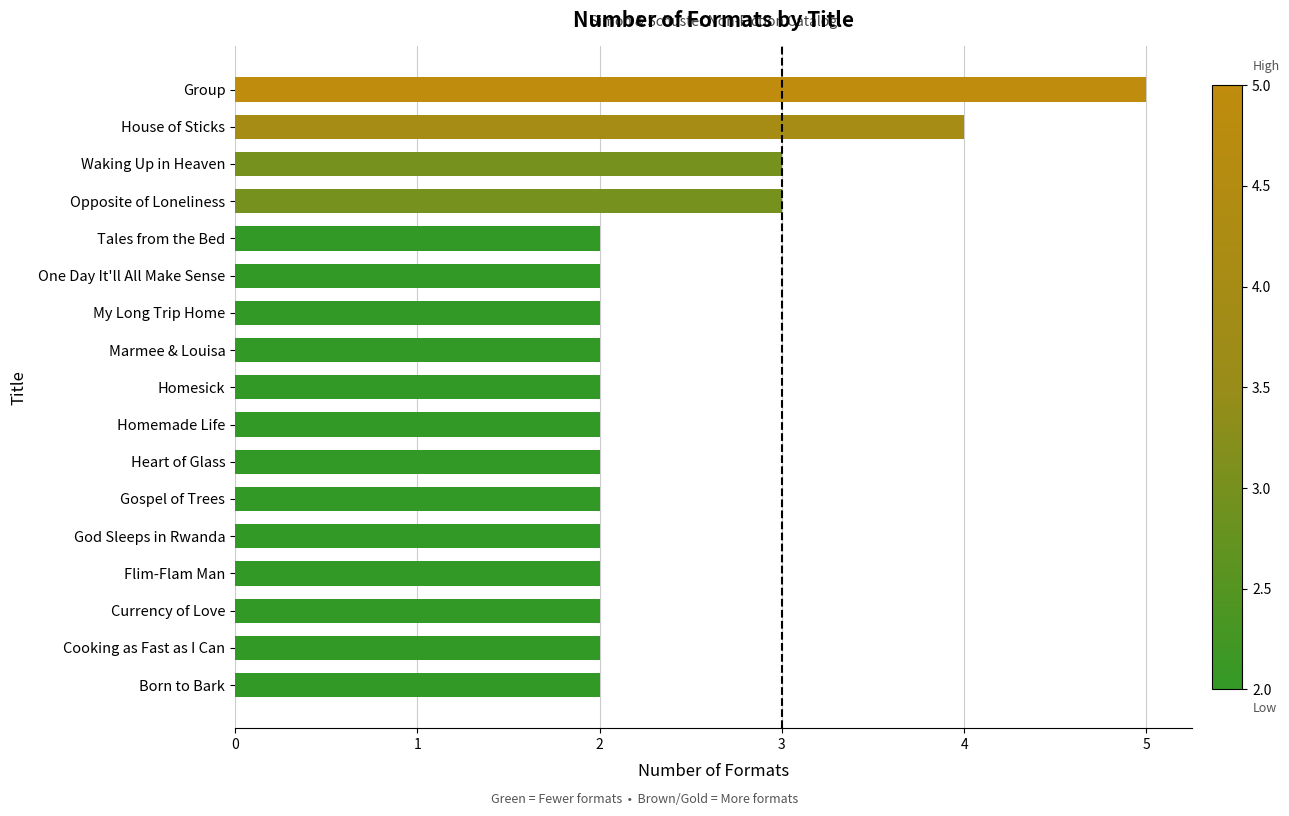

What is the greatest value displayed?

5